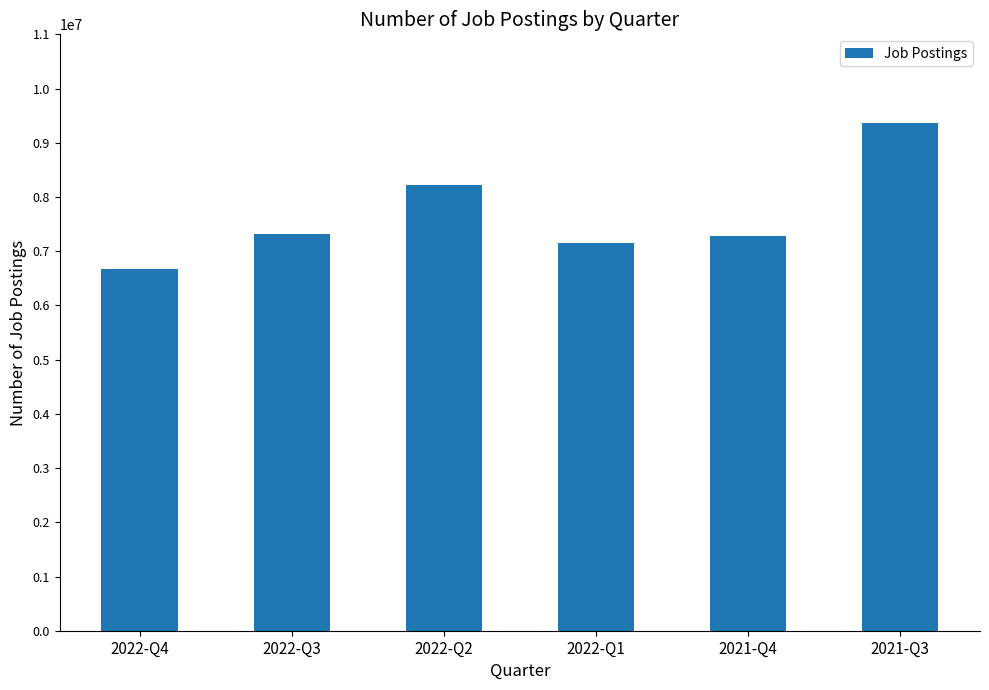

Does the chart contain stacked bars?

No